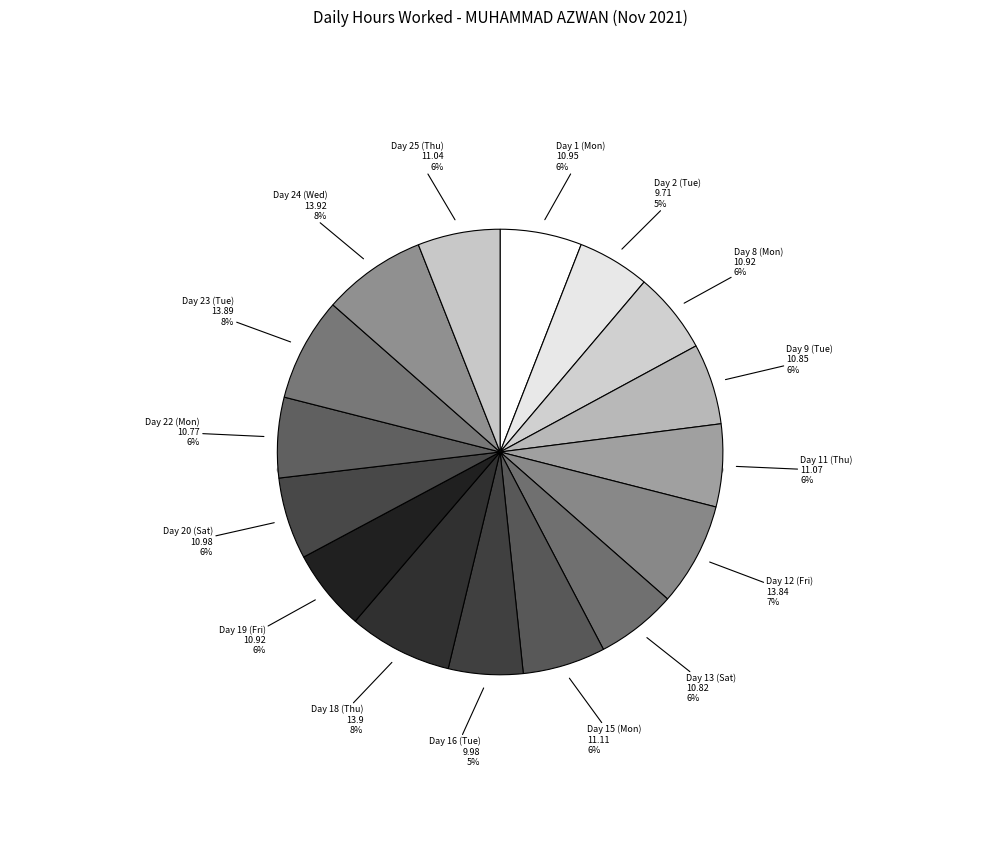

Which has a higher value, Day 25 (Thu) or Day 9 (Tue)?

Day 25 (Thu)